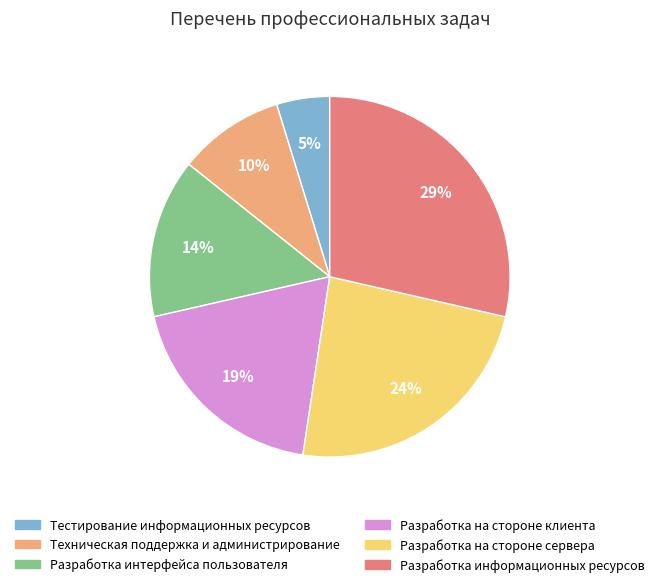

Is Разработка на стороне сервера the majority of the pie?

No